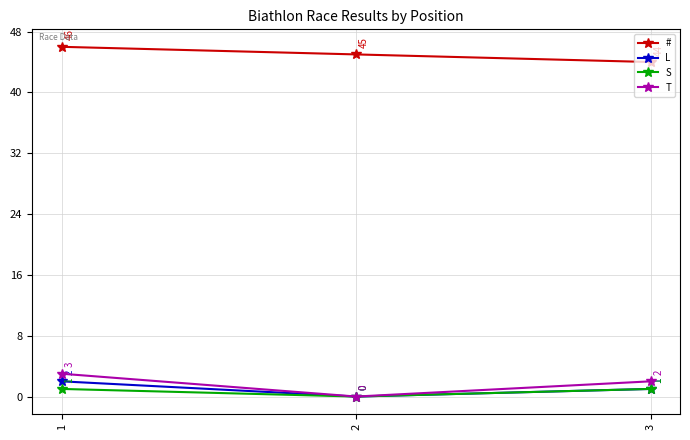

Which category has the highest value in the # series?

1